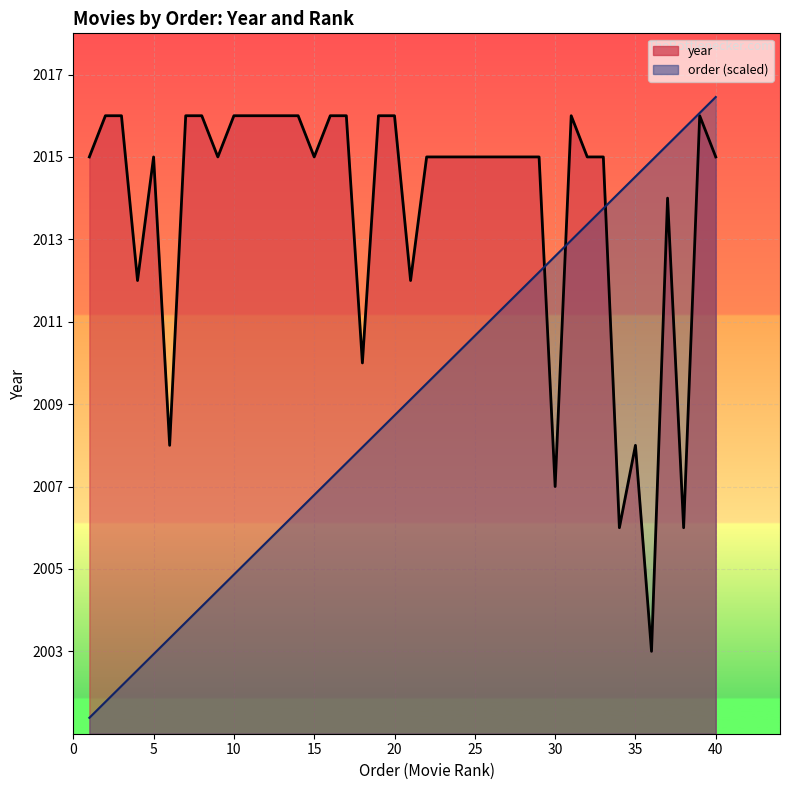

What is the value of the order point at the 25th from the left?

2010.7